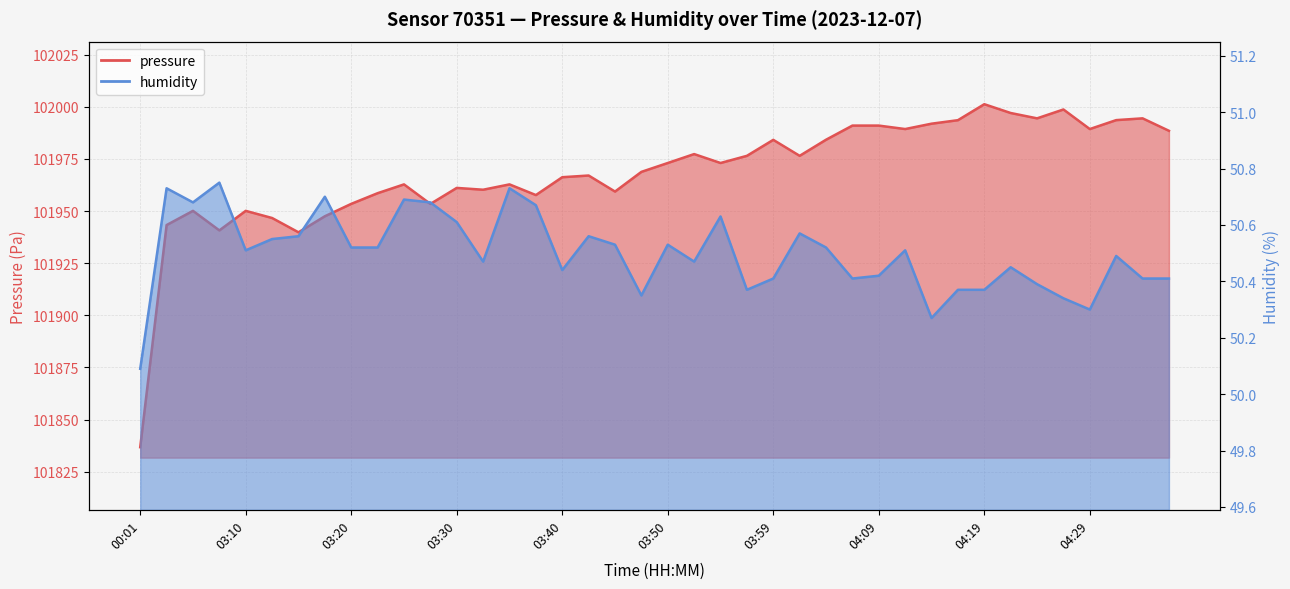

What is the total value across all series at 03:03?

101994.0